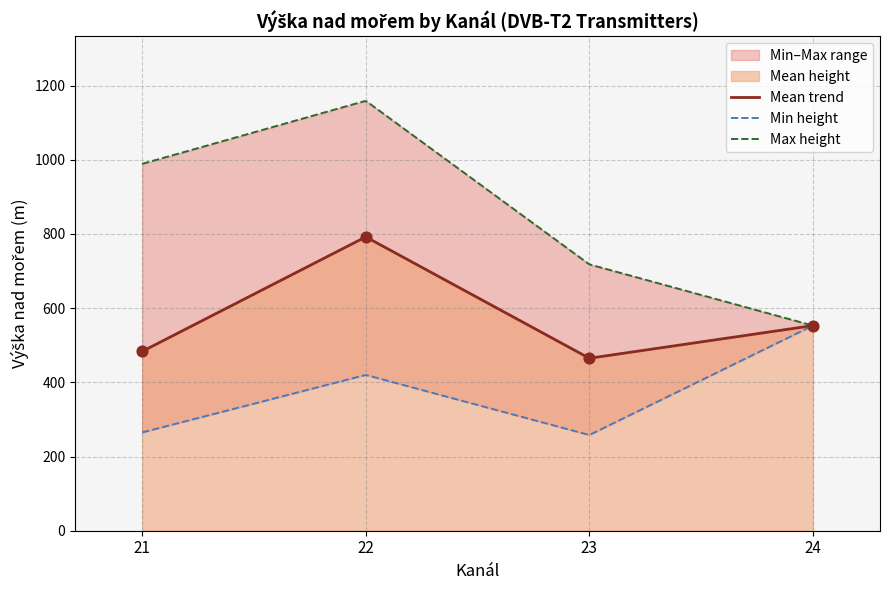

What is the maximum value for Mean trend?

791.0